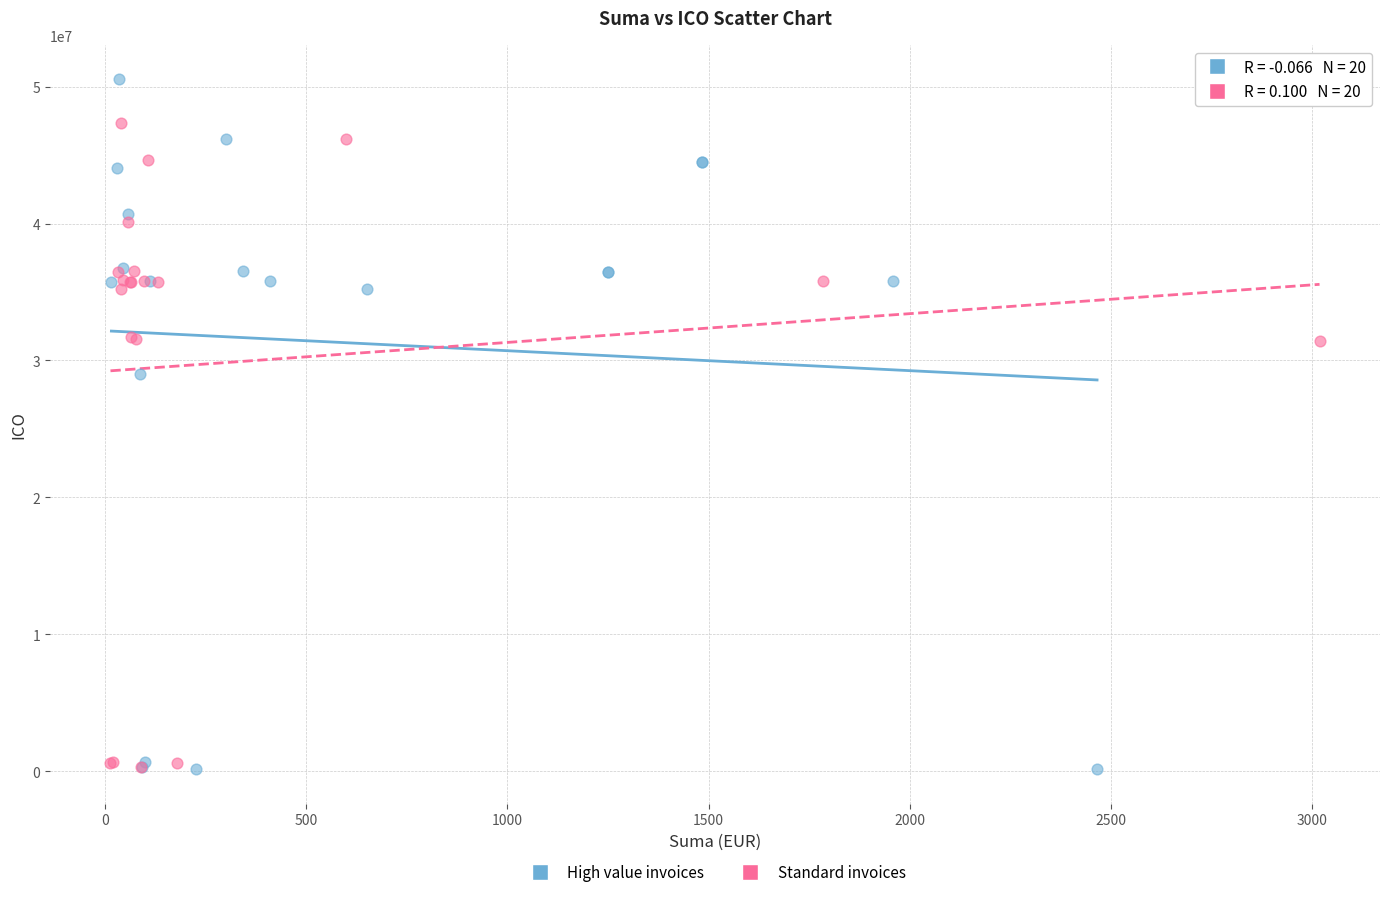

What are all the series names shown in the legend?

High value invoices, Standard invoices